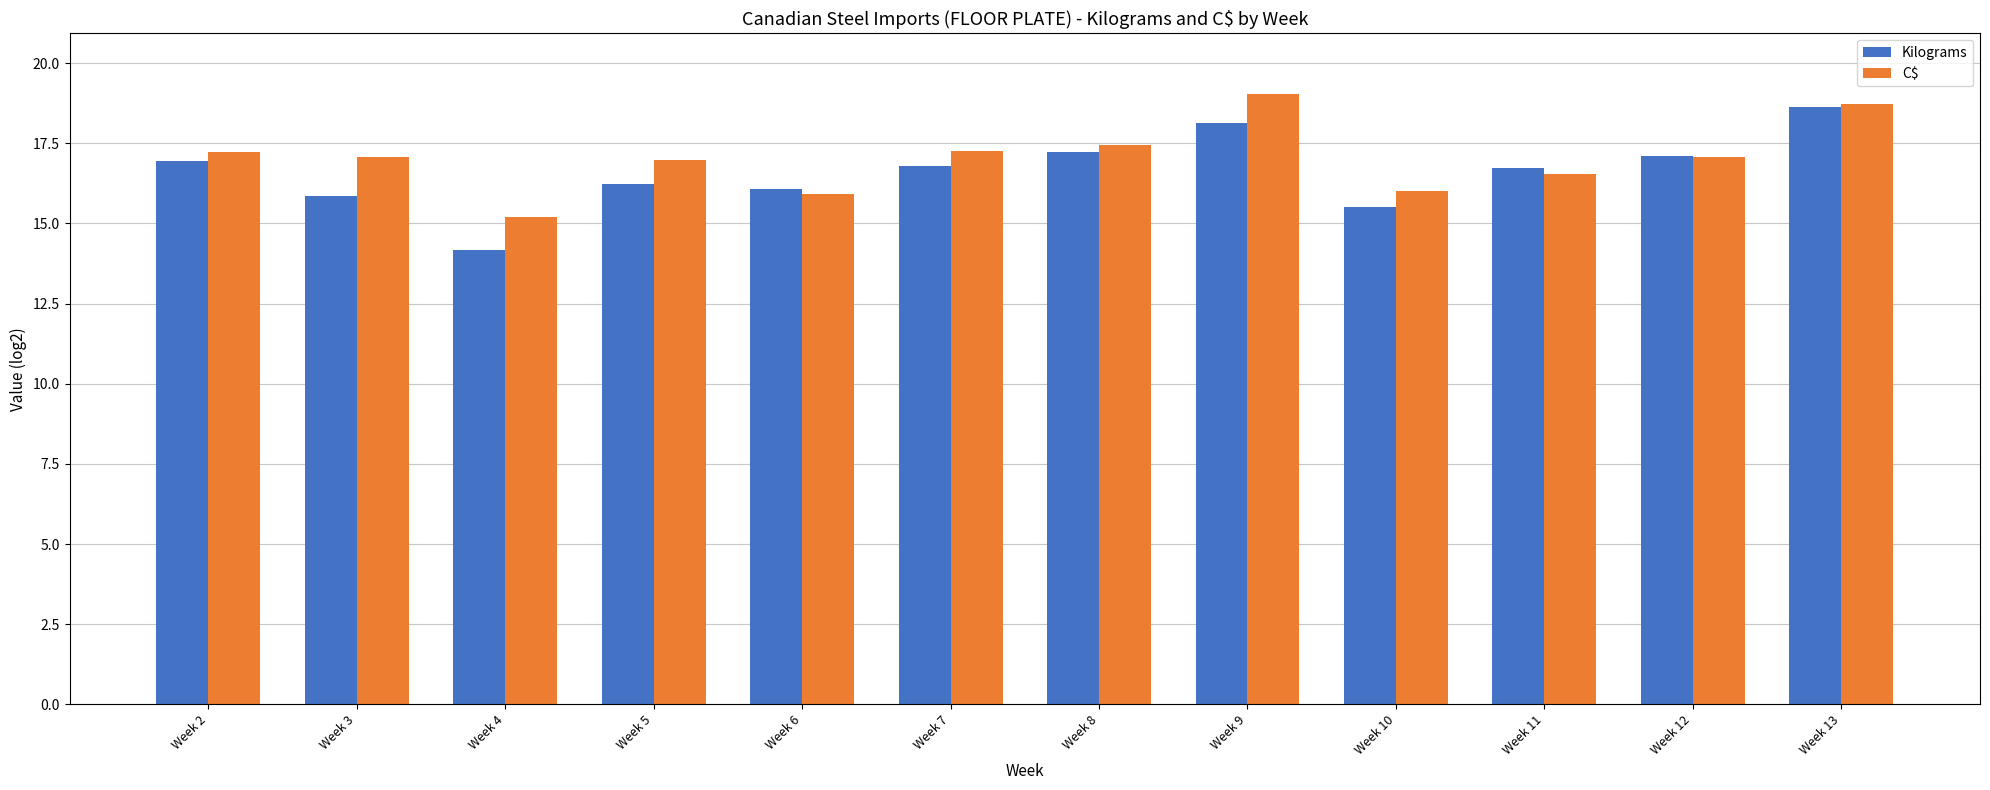

The value of C$ at Week 4 is 9.6. True or false?

False